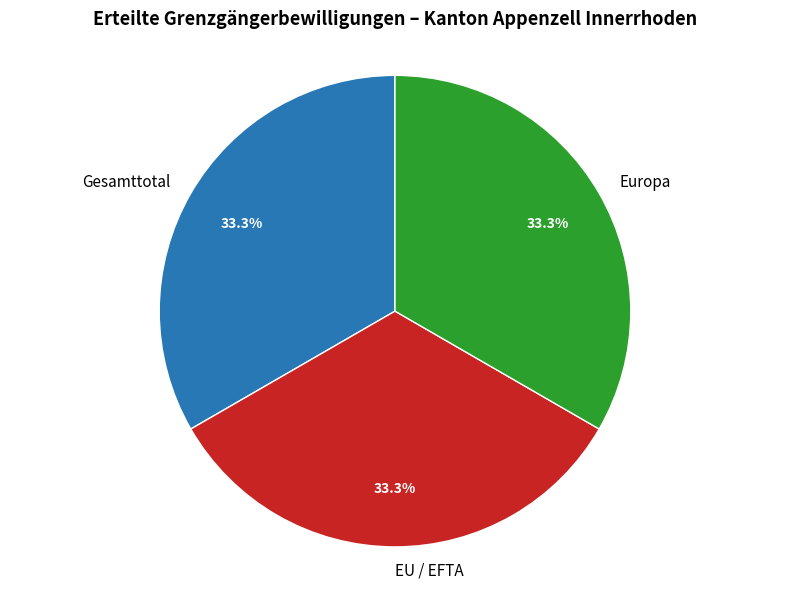

What is the ratio of the value at EU / EFTA to the value at Gesamttotal?

1.0